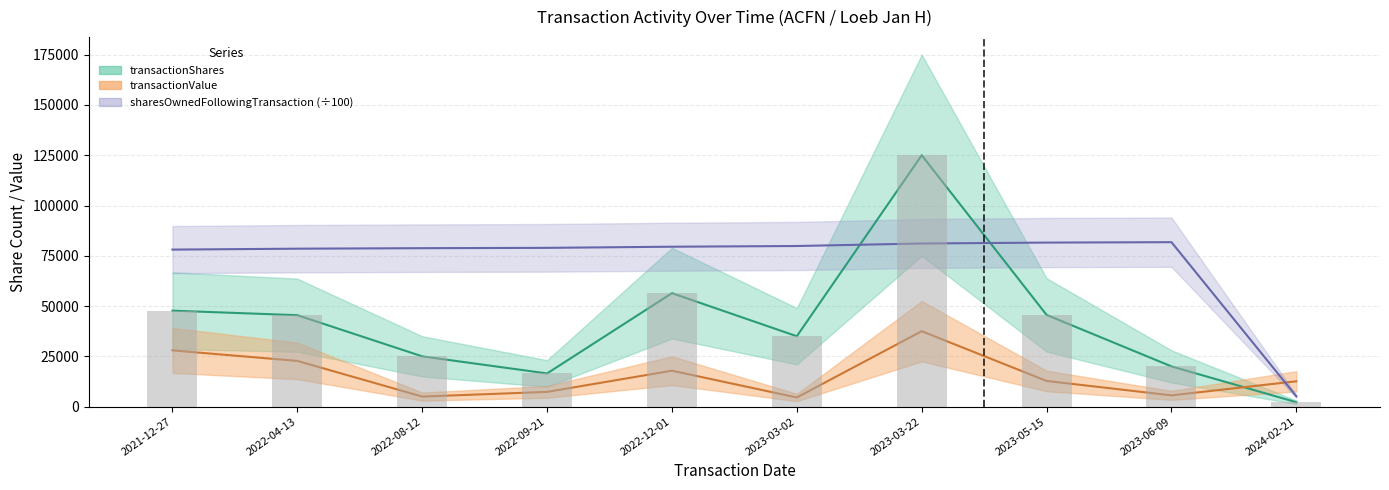

Which category has the highest value across all series?

2023-03-22